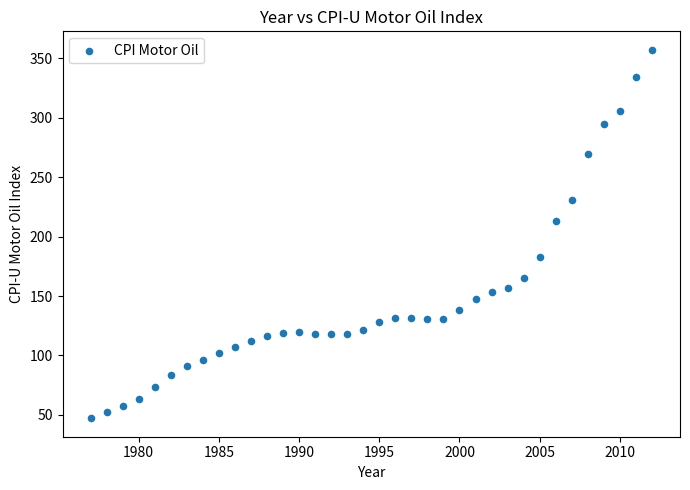

What is the range of Y values (max minus min)?

309.9